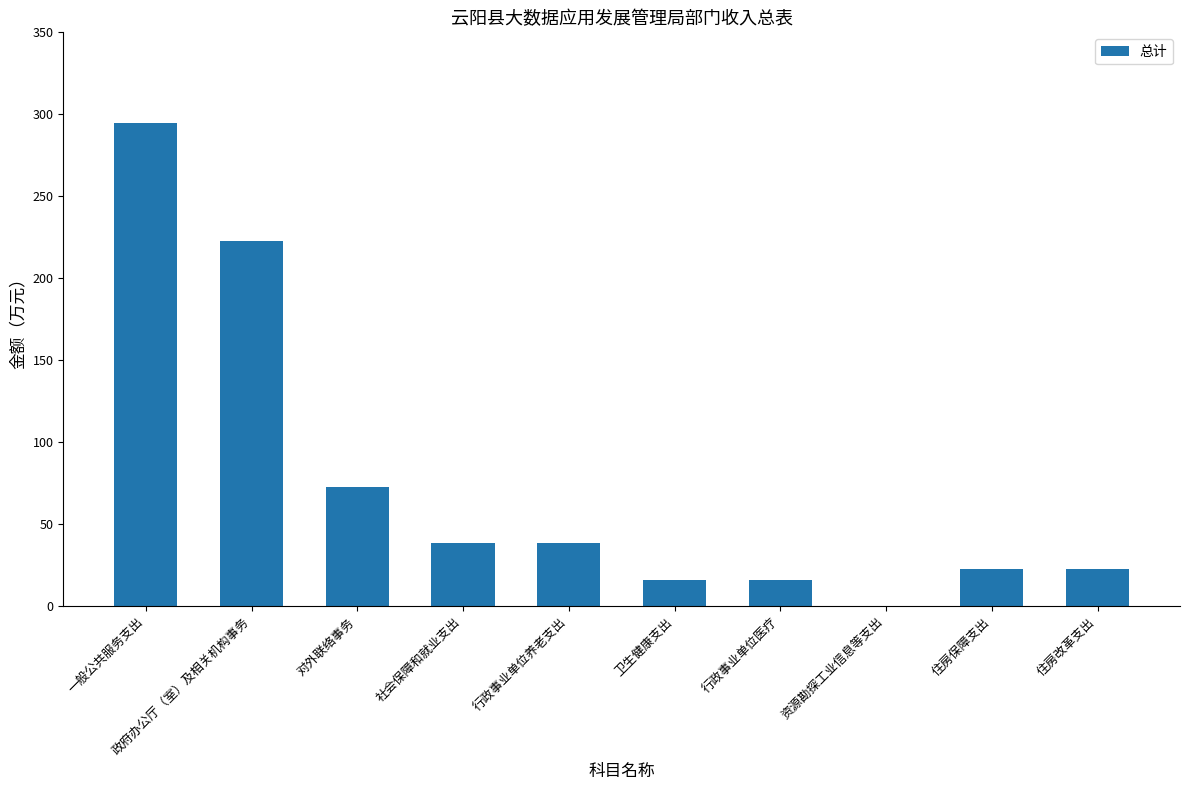

The value at 政府办公厅（室）及相关机构事务 is 222.4. True or false?

True